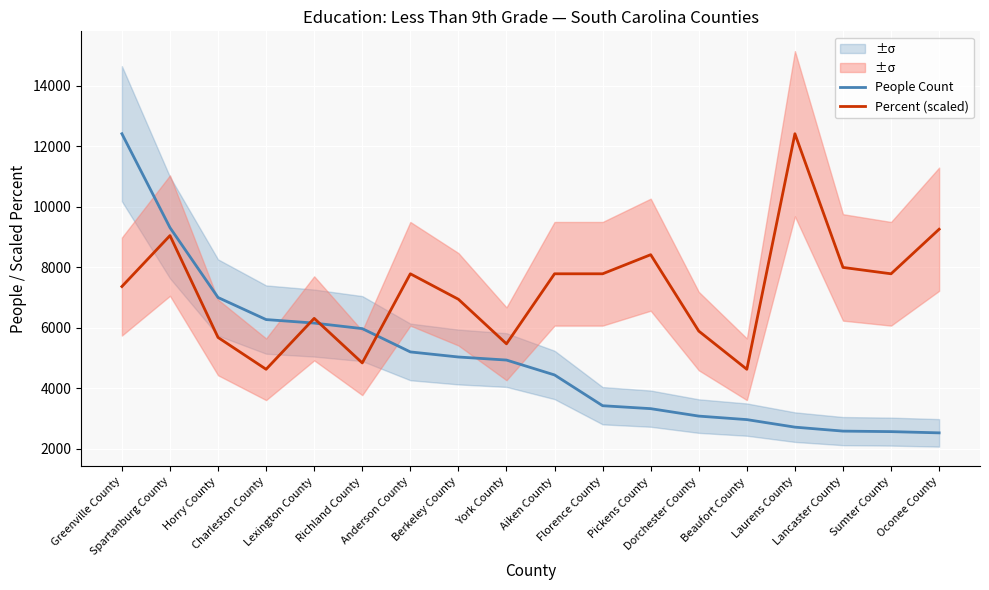

How many values in the Percent (scaled) series are below 7783?

9